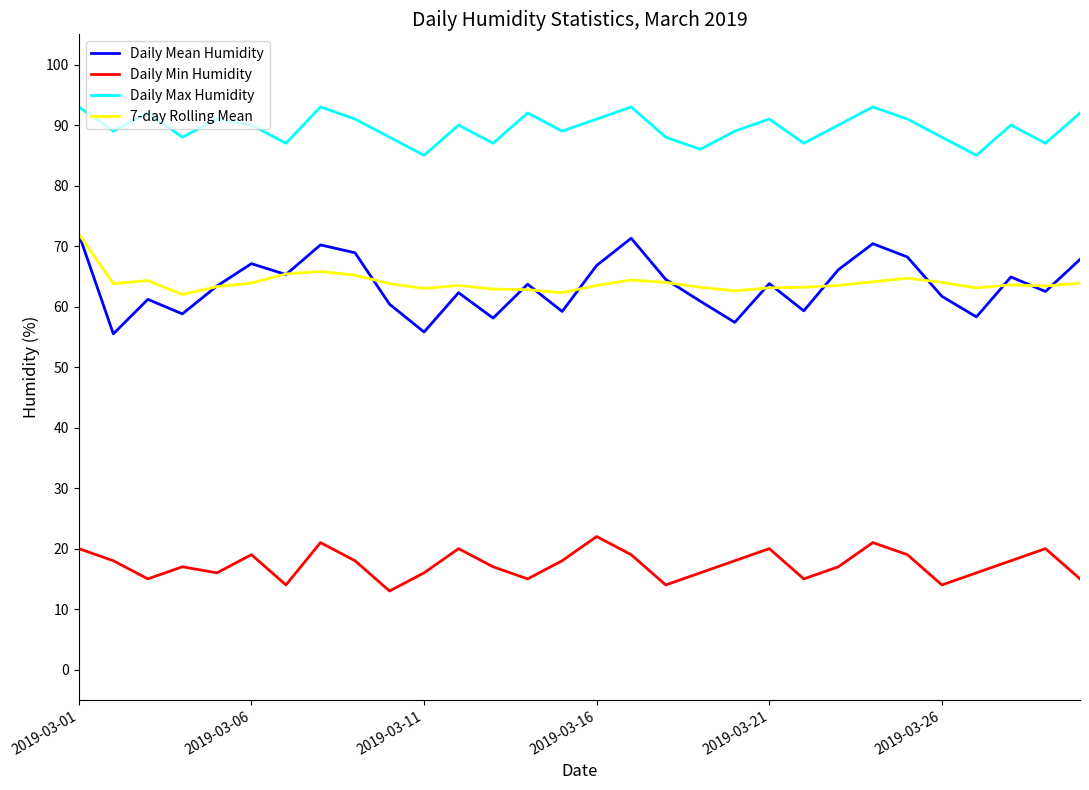

Which series has the largest range (max minus min)?

Daily Mean Humidity